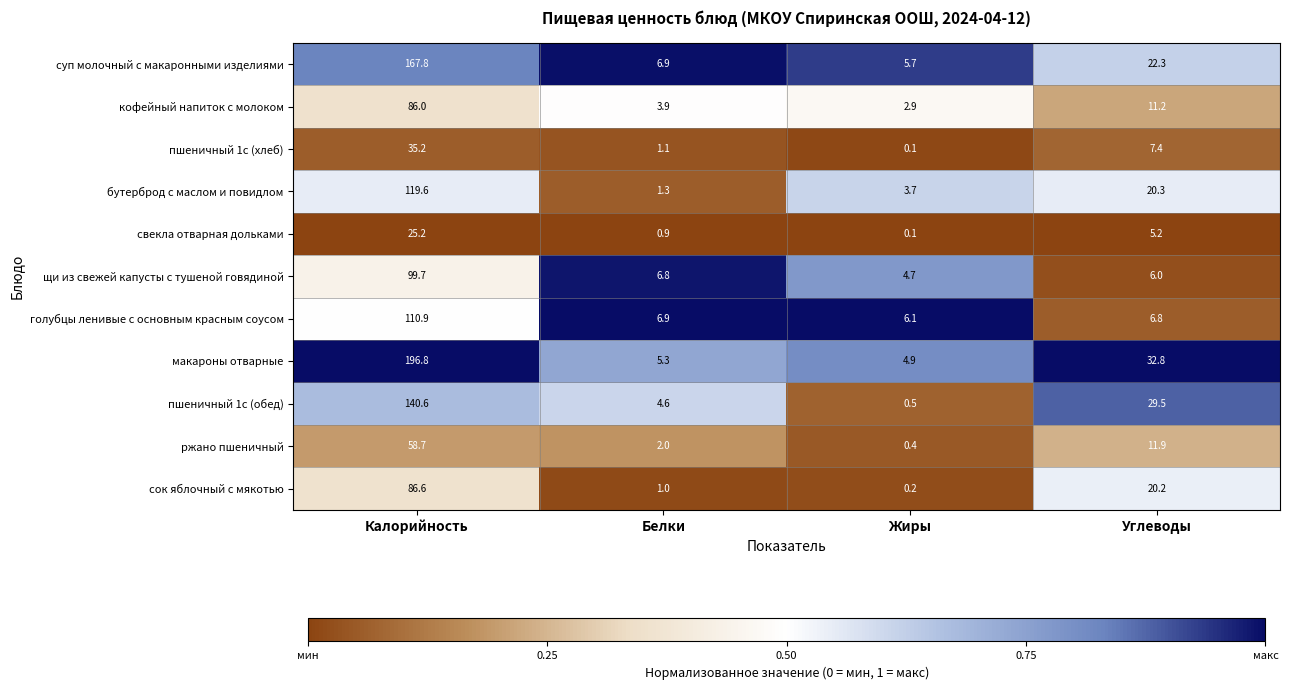

Rank the series by their maximum value, from highest to lowest.

макароны отварные, суп молочный с макаронными изделиями, пшеничный 1с (обед), бутерброд с маслом и повидлом, голубцы ленивые с основным красным соусом, щи из свежей капусты с тушеной говядиной, сок яблочный с мякотью, кофейный напиток с молоком, ржано пшеничный, пшеничный 1с (хлеб), свекла отварная дольками